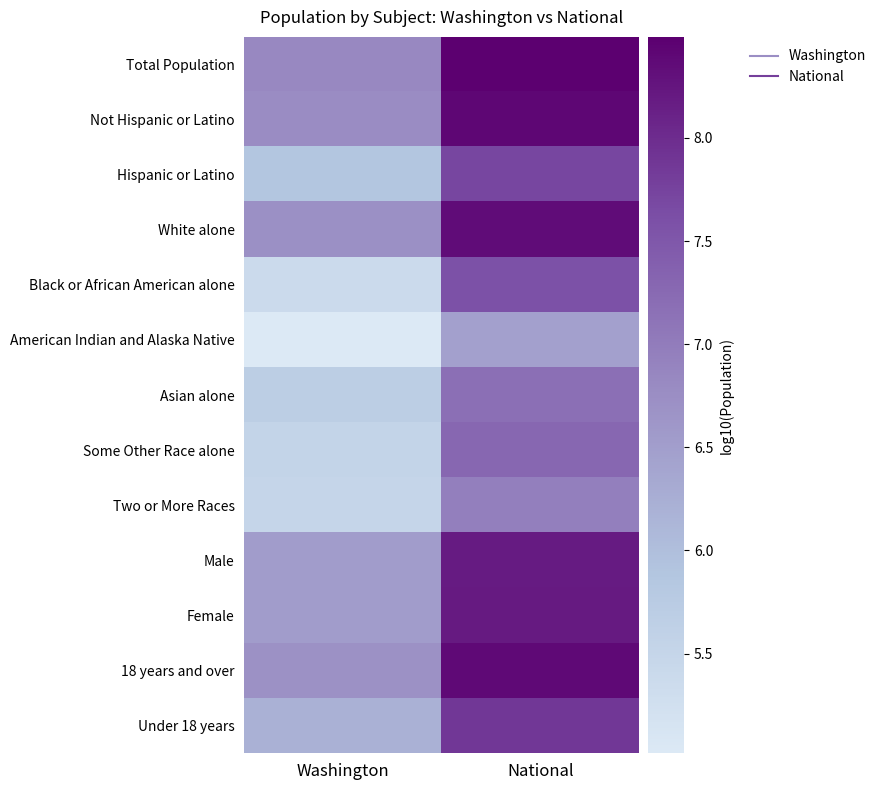

Reading right to left, transcribe all the data shown in this chart.

Total Population: National=8.5	Washington=6.8
Not Hispanic or Latino: National=8.4	Washington=6.8
Hispanic or Latino: National=7.7	Washington=5.9
White alone: National=8.3	Washington=6.7
Black or African American alone: National=7.6	Washington=5.4
American Indian and Alaska Native: National=6.5	Washington=5.0
Asian alone: National=7.2	Washington=5.7
Some Other Race alone: National=7.3	Washington=5.5
Two or More Races: National=7.0	Washington=5.5
Male: National=8.2	Washington=6.5
Female: National=8.2	Washington=6.5
18 years and over: National=8.4	Washington=6.7
Under 18 years: National=7.9	Washington=6.2